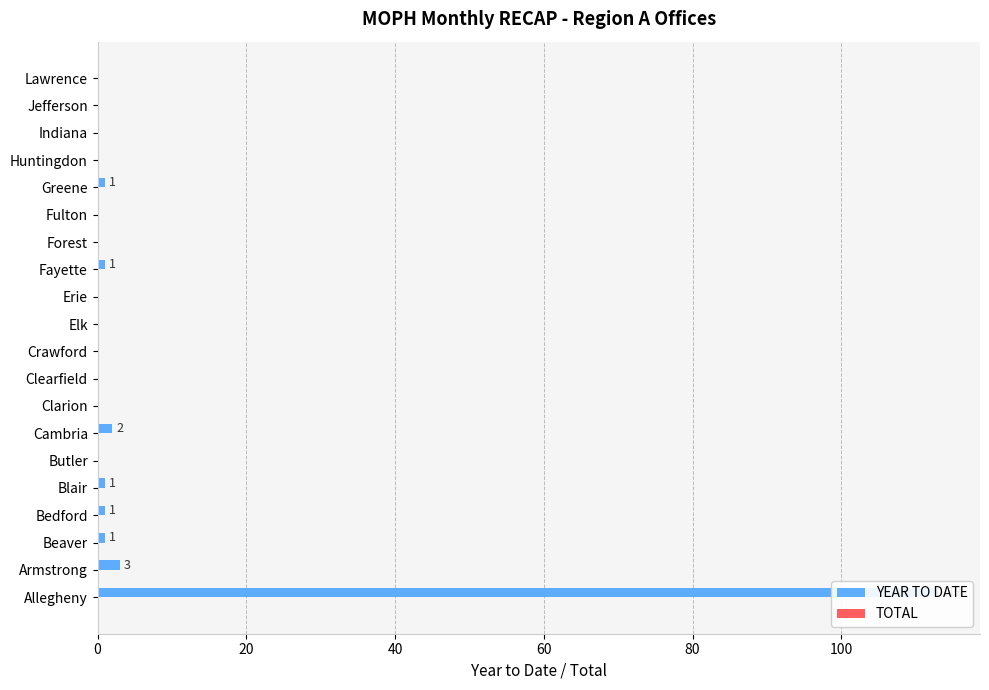

What is the difference between the maximum and second lowest values in the YEAR TO DATE series?

113.0